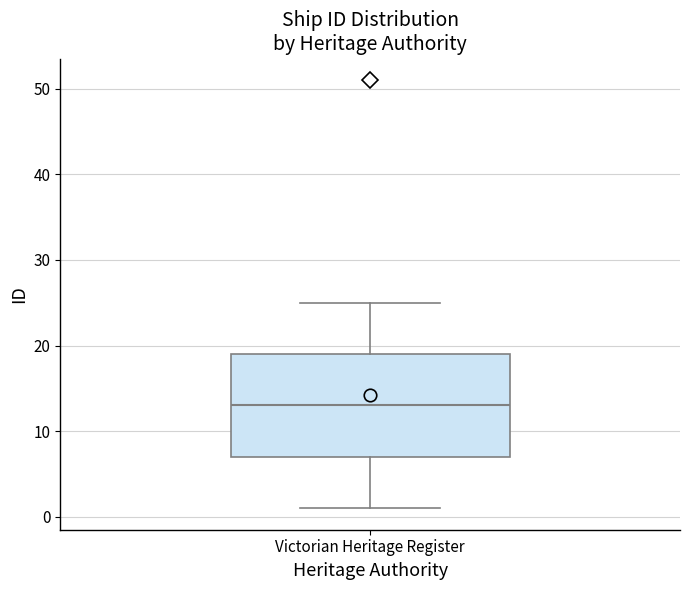

Transcribe this box plot: give where the median line is, the range the box spans, and where the two whiskers end, as read against the y-axis. The values are not printed on the chart, so give them approximately, as read against the axis.

median 13, box 7 to 19, whiskers 1 to 25